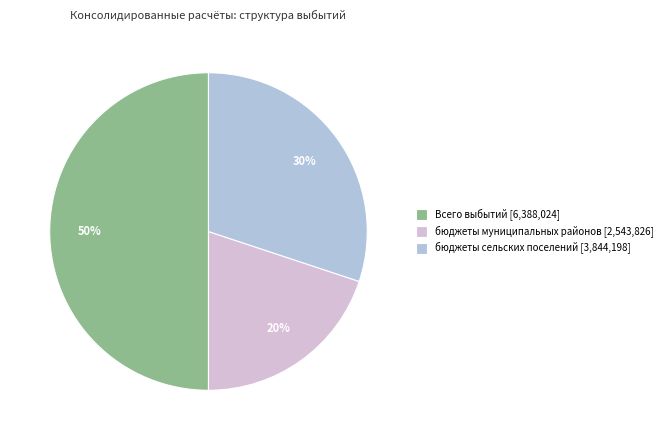

Is the sum of бюджеты муниципальных районов [2,543,826] and Всего выбытий [6,388,024] greater than half?

Yes